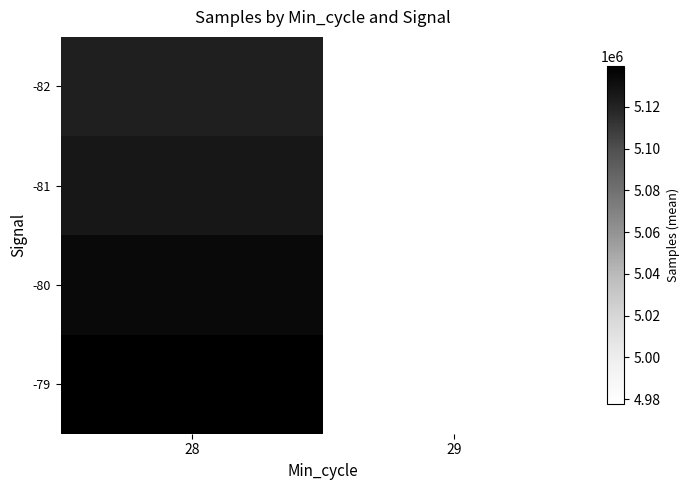

At how many categories does at least one series exceed 5120326?

1